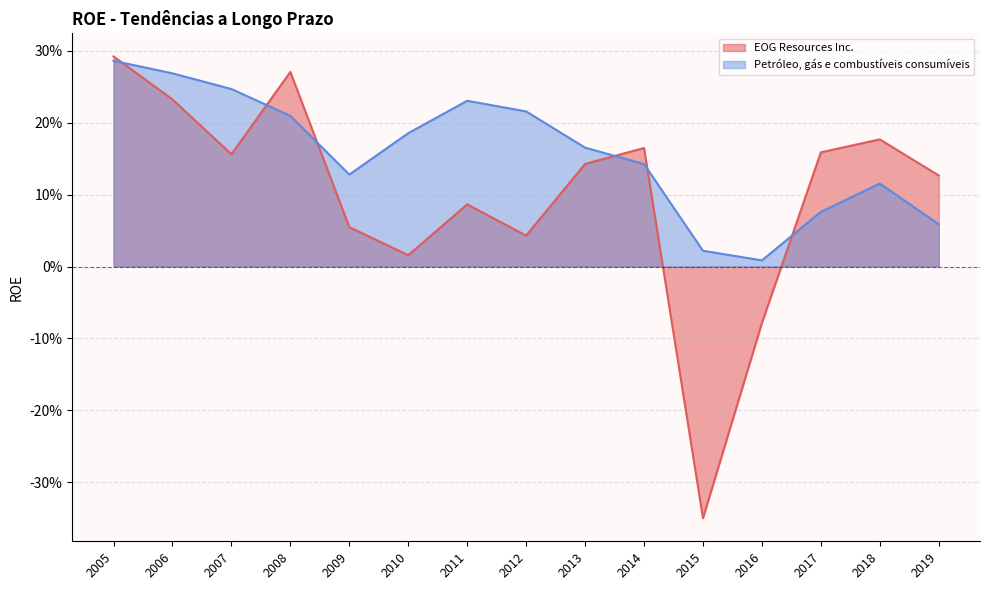

What is the difference between the maximum and minimum values in the EOG Resources Inc. series?

0.6